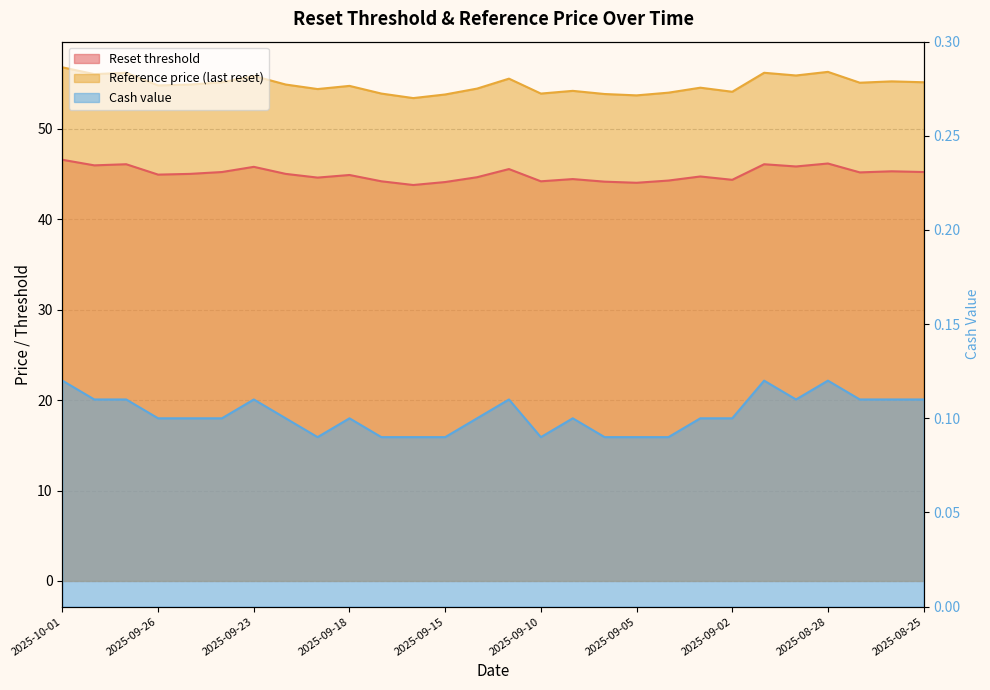

True or false: Reset threshold and Cash value cross at least once.

False